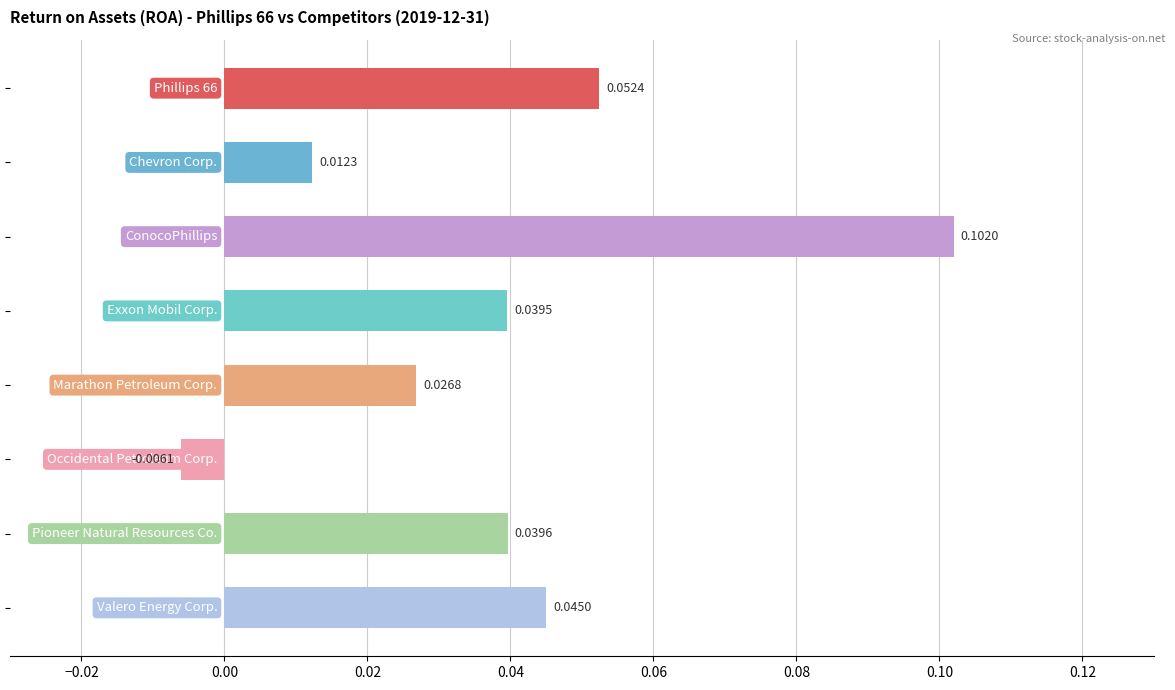

What is the sum of all values?

0.3